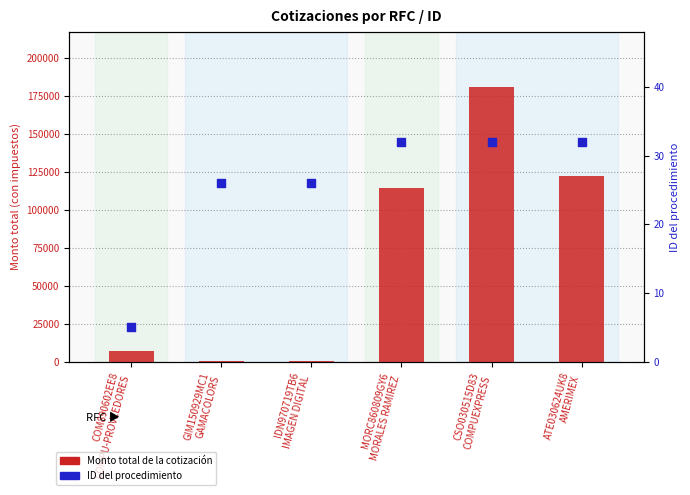

At how many categories does at least one series exceed 104482?

3